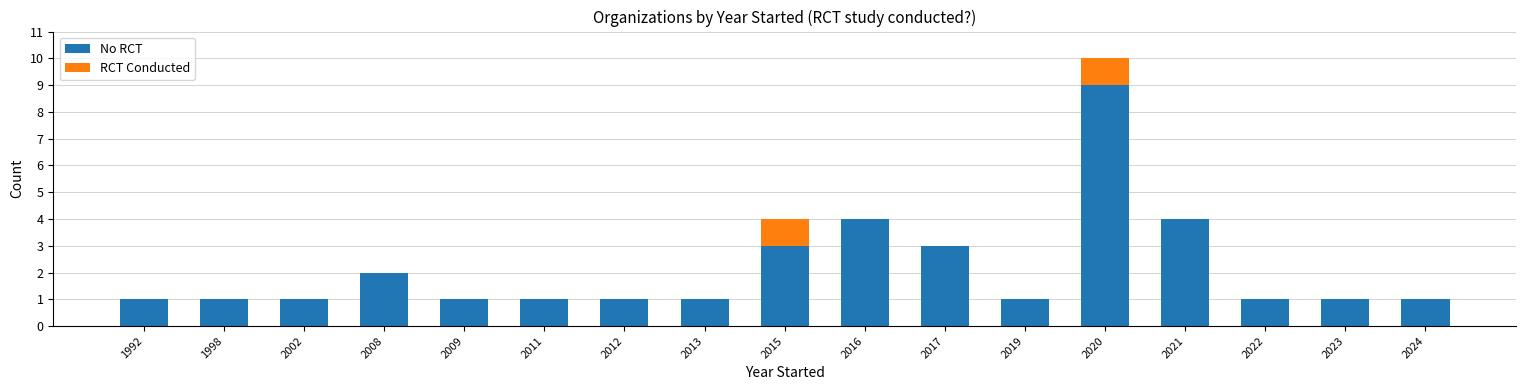

At which category is the sum across all series the highest?

2020